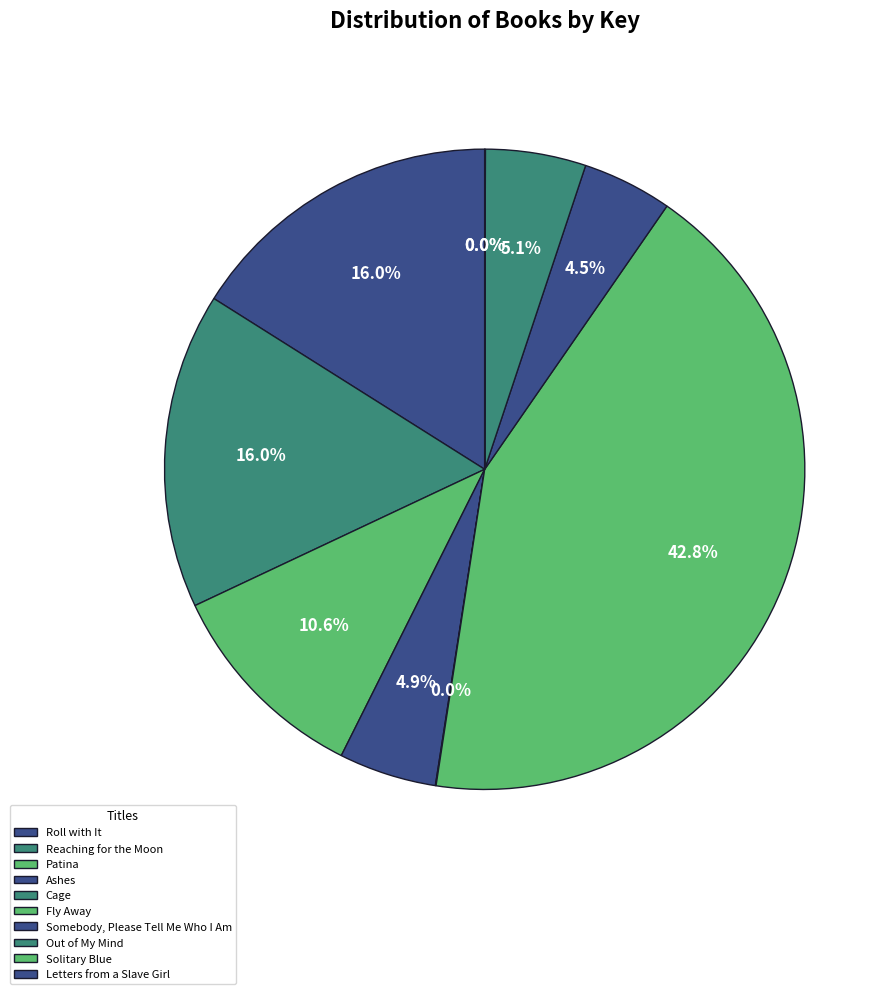

What is the ratio of the value at Ashes to the value at Cage?

146.3